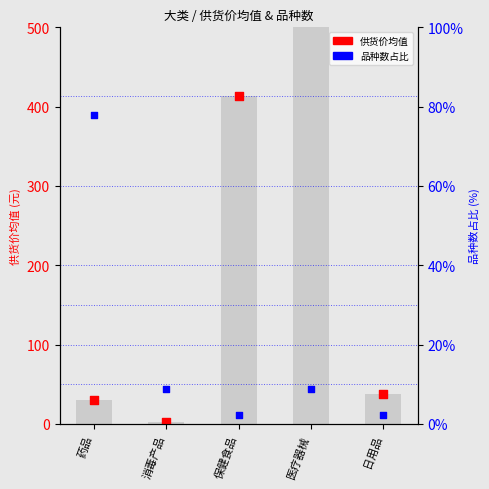

At how many categories does at least one series exceed 215?

2